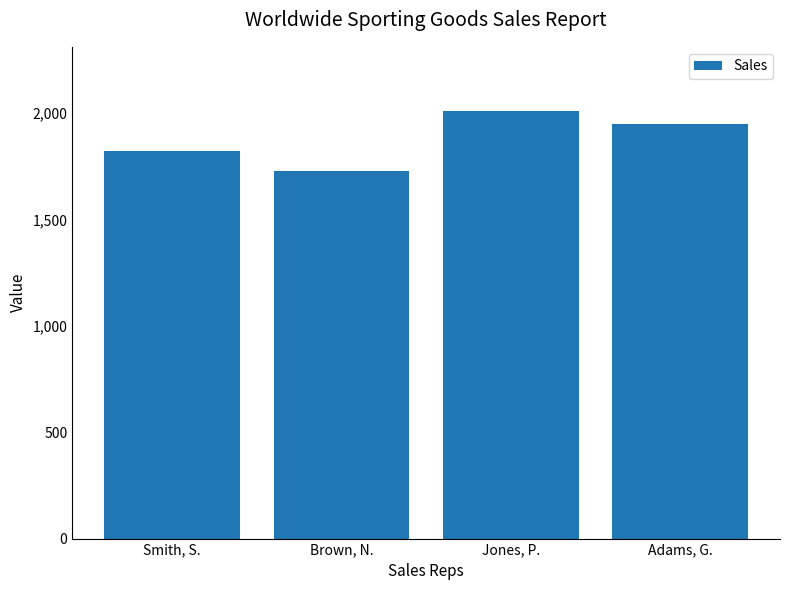

Are the bars horizontal?

No